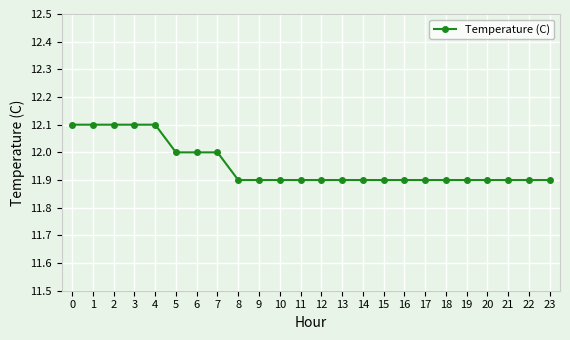

Reading left to right, list all the values displayed in this chart.

0=12.1	1=12.1	2=12.1	3=12.1	4=12.1	5=12.0	6=12.0	7=12.0	8=11.9	9=11.9	10=11.9	11=11.9	12=11.9	13=11.9	14=11.9	15=11.9	16=11.9	17=11.9	18=11.9	19=11.9	20=11.9	21=11.9	22=11.9	23=11.9